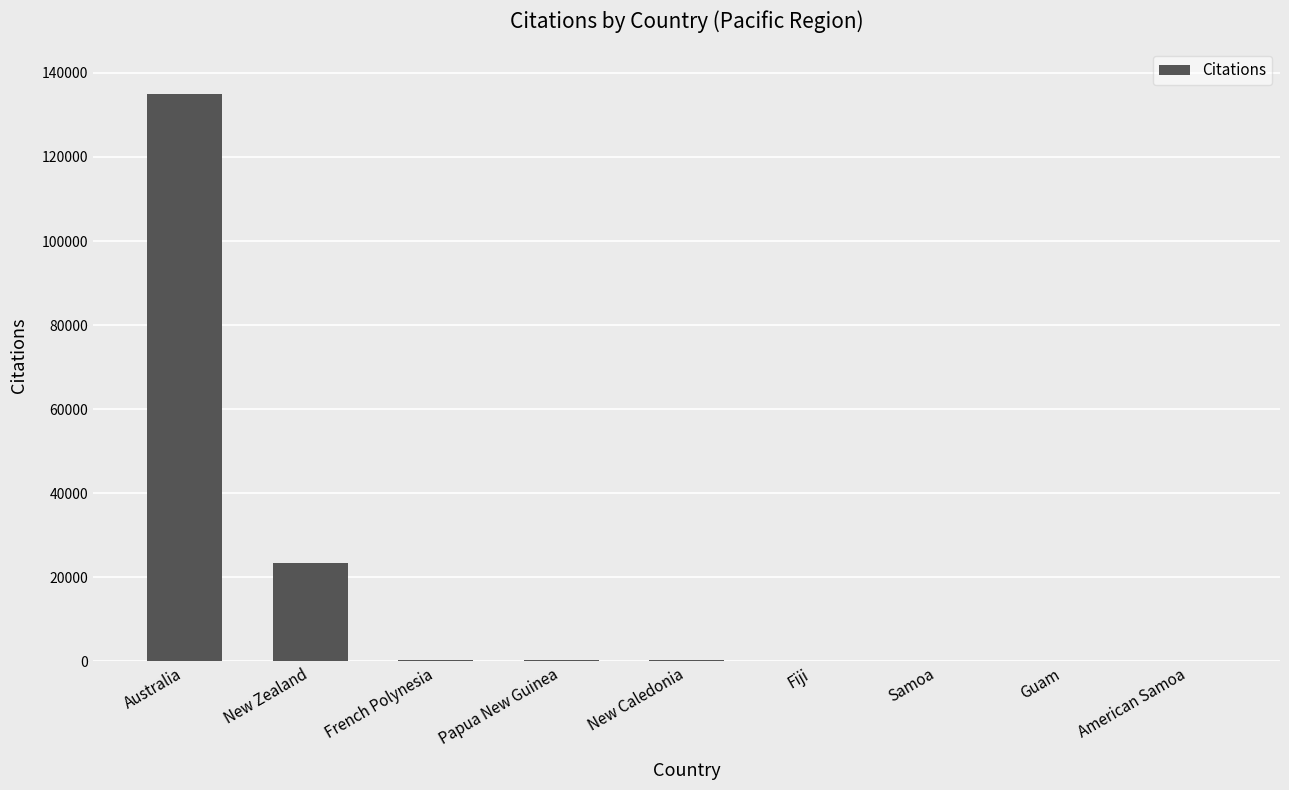

Are the bars grouped side by side (vs. stacked)?

No